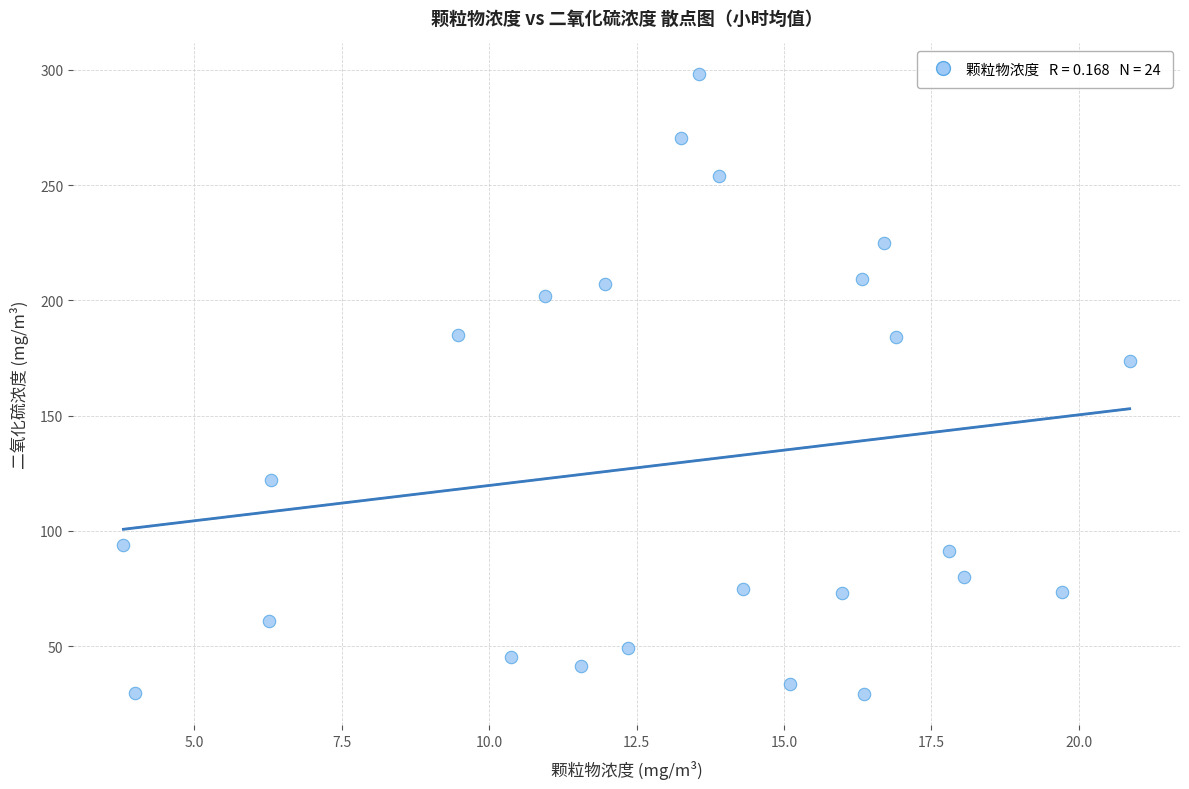

What is the range of Y values (max minus min)?

268.9